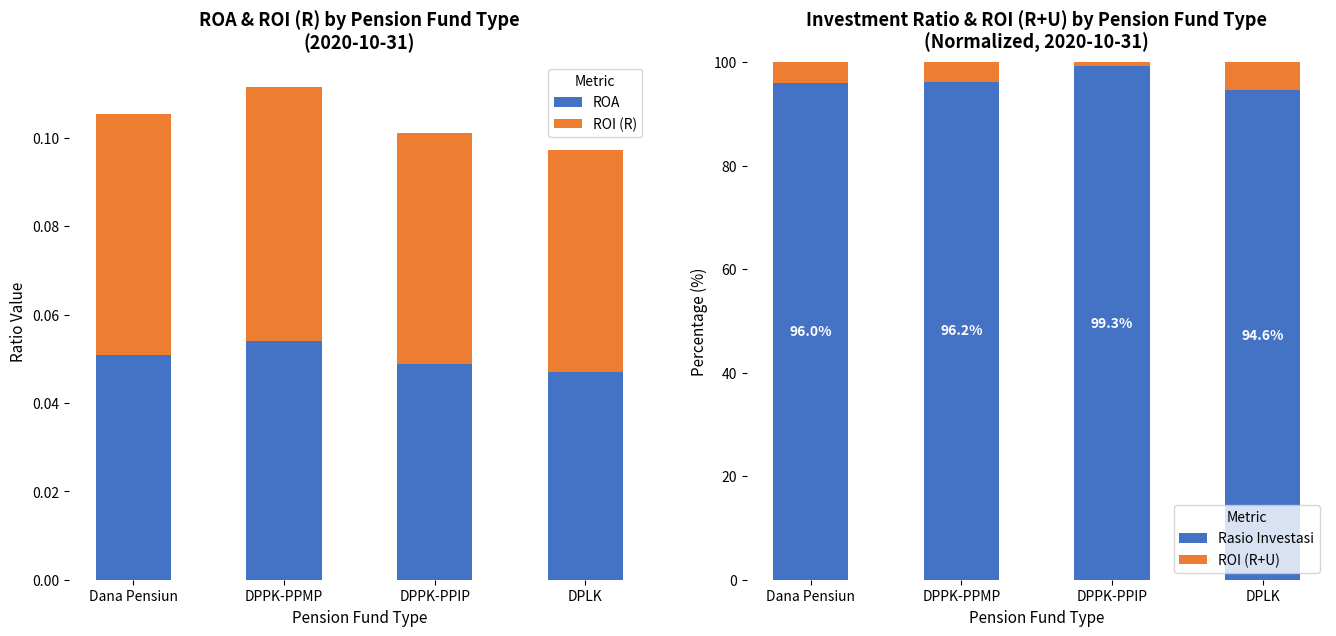

What is the average value of the ROI (R) series?

0.1